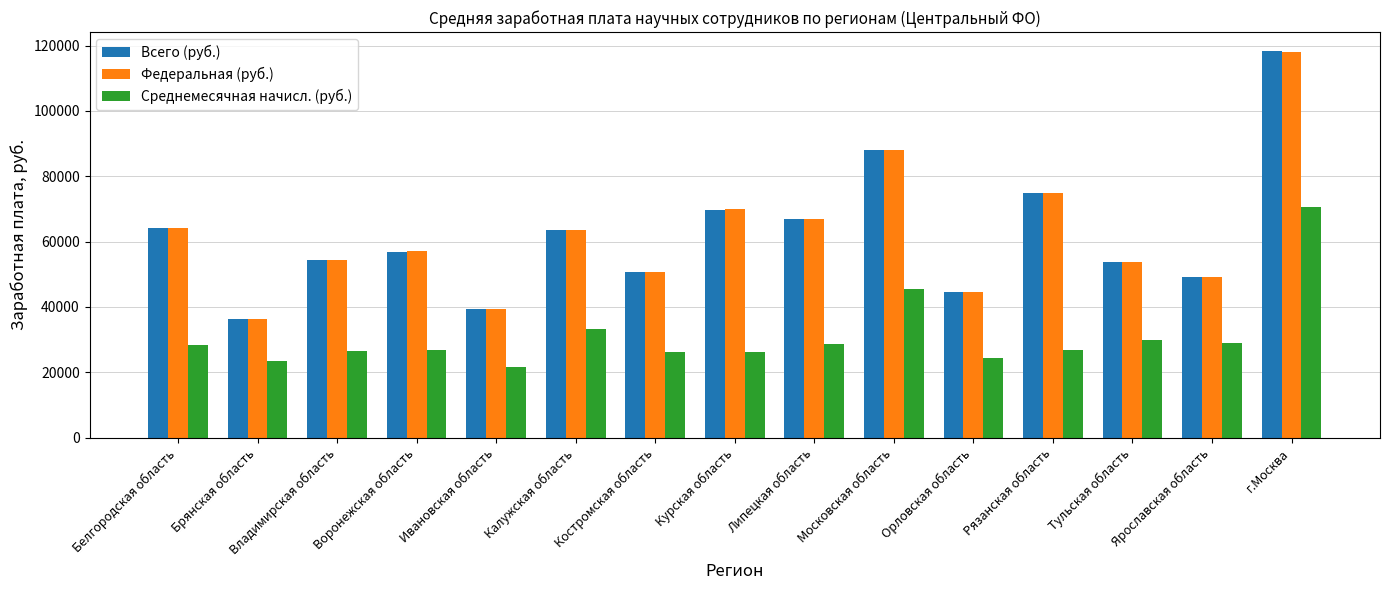

Which category has the lowest value in the Всего (руб.) series?

Брянская область